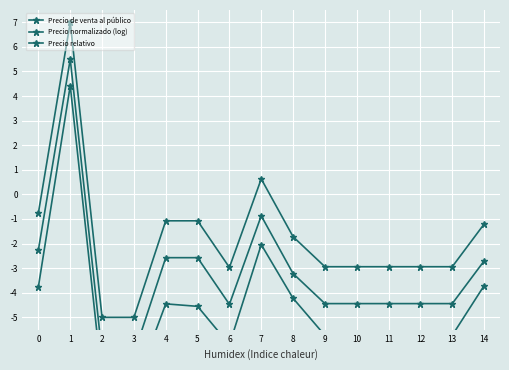

Reading left to right, extract all data points from this chart.

Precio de venta al público: 0=-0.8	1=7.0	2=-5.0	3=-5.0	4=-1.1	5=-1.1	6=-3.0	7=0.6	8=-1.7	9=-2.9	10=-2.9	11=-2.9	12=-2.9	13=-2.9	14=-1.2
Precio normalizado (log): 0=-2.3	1=5.5	2=-6.5	3=-6.5	4=-2.6	5=-2.6	6=-4.5	7=-0.9	8=-3.2	9=-4.4	10=-4.4	11=-4.4	12=-4.4	13=-4.4	14=-2.7
Precio relativo: 0=-3.8	1=4.4	2=-7.5	3=-7.9	4=-4.5	5=-4.6	6=-6.1	7=-2.0	8=-4.2	9=-5.7	10=-6.2	11=-6.4	12=-6.2	13=-5.7	14=-3.7